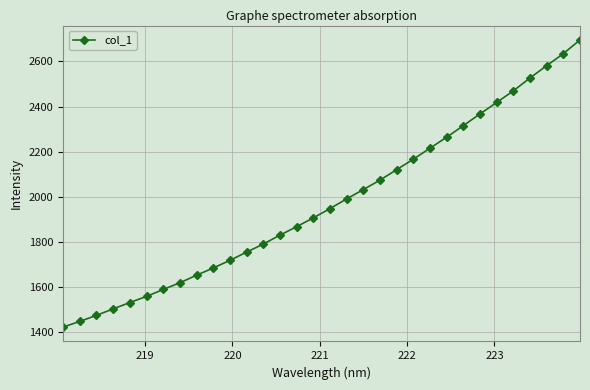

What is the value of the 27th point from the left?

2418.5